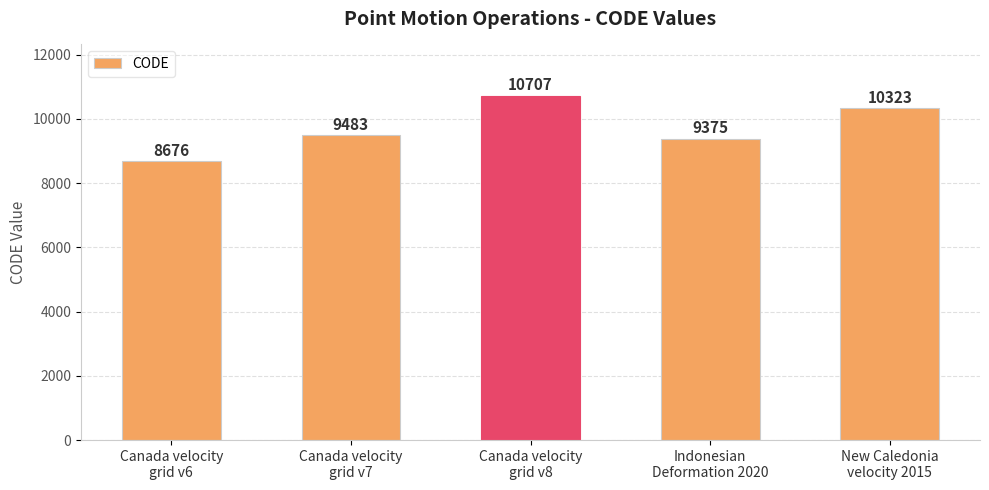

Read the value at Canada velocity
grid v6, to the nearest 50.

8700